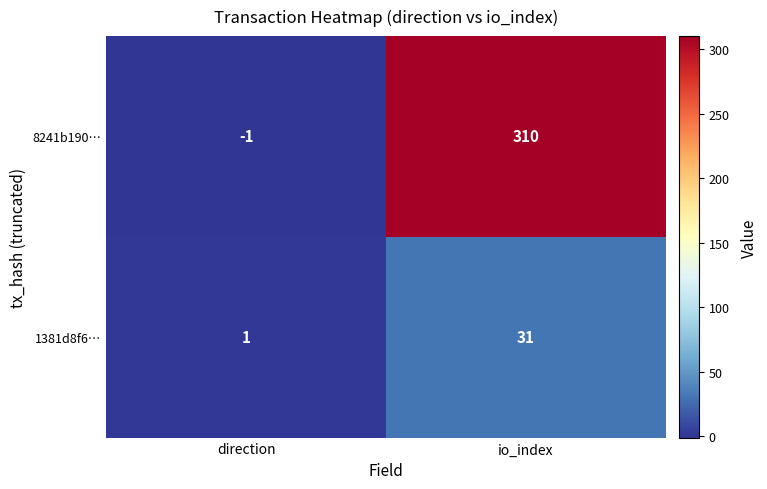

What is the difference between the 1381d8f6… values at io_index and direction?

30